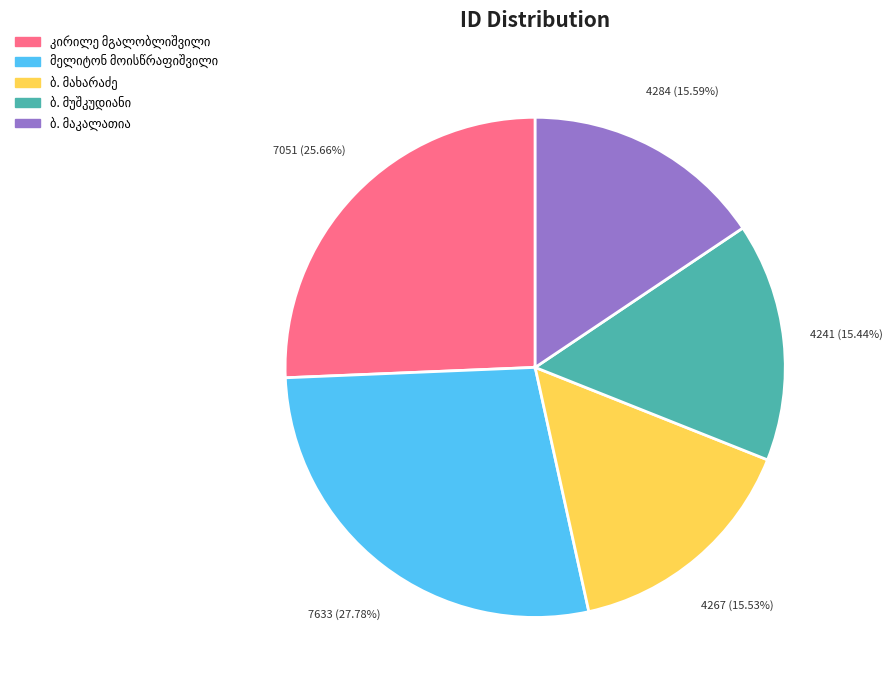

Is there any slice that represents more than half of the pie?

No